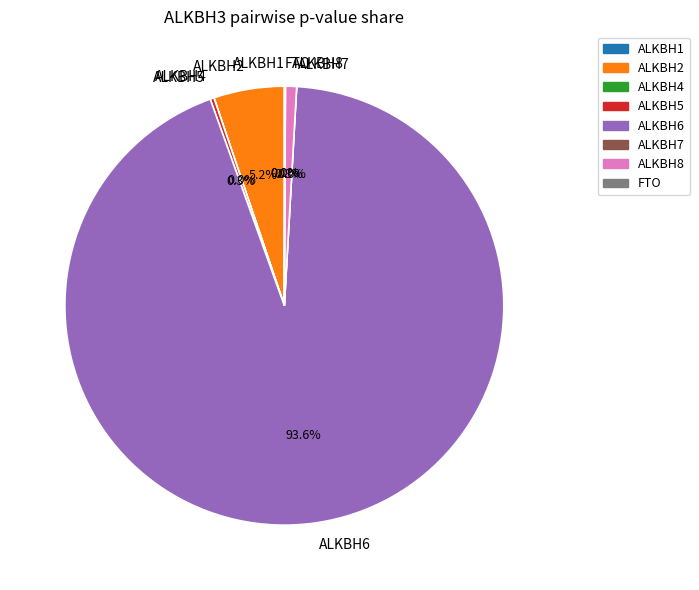

The ALKBH1 slice represents 1% of the pie. True or false?

False